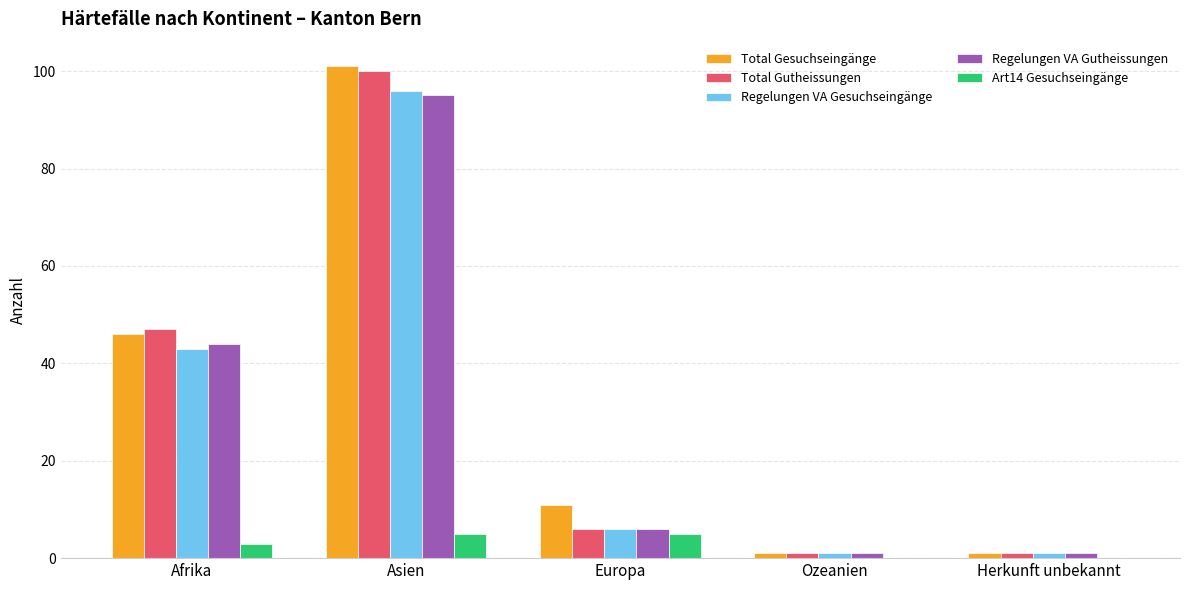

At which label does Total Gutheissungen first exceed 6?

Afrika